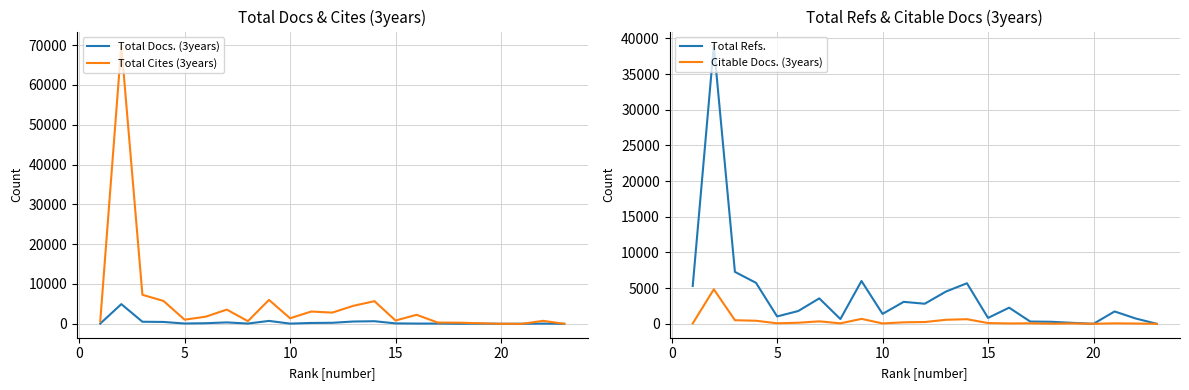

What is the average value of the Total Cites (3years) series?

5157